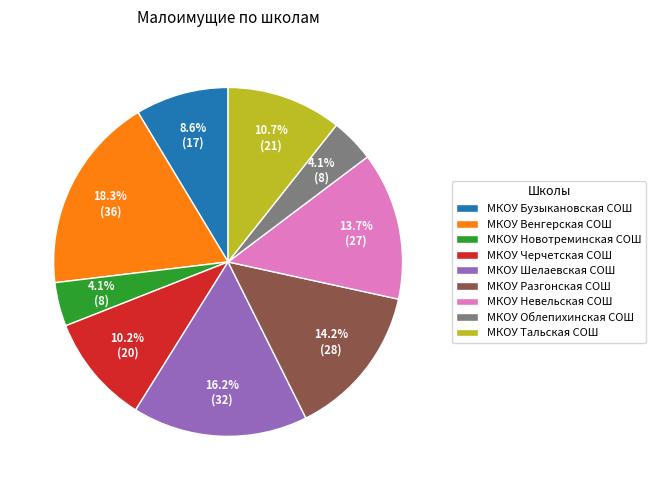

Which category has the biggest portion of the pie?

МКОУ Венгерская СОШ